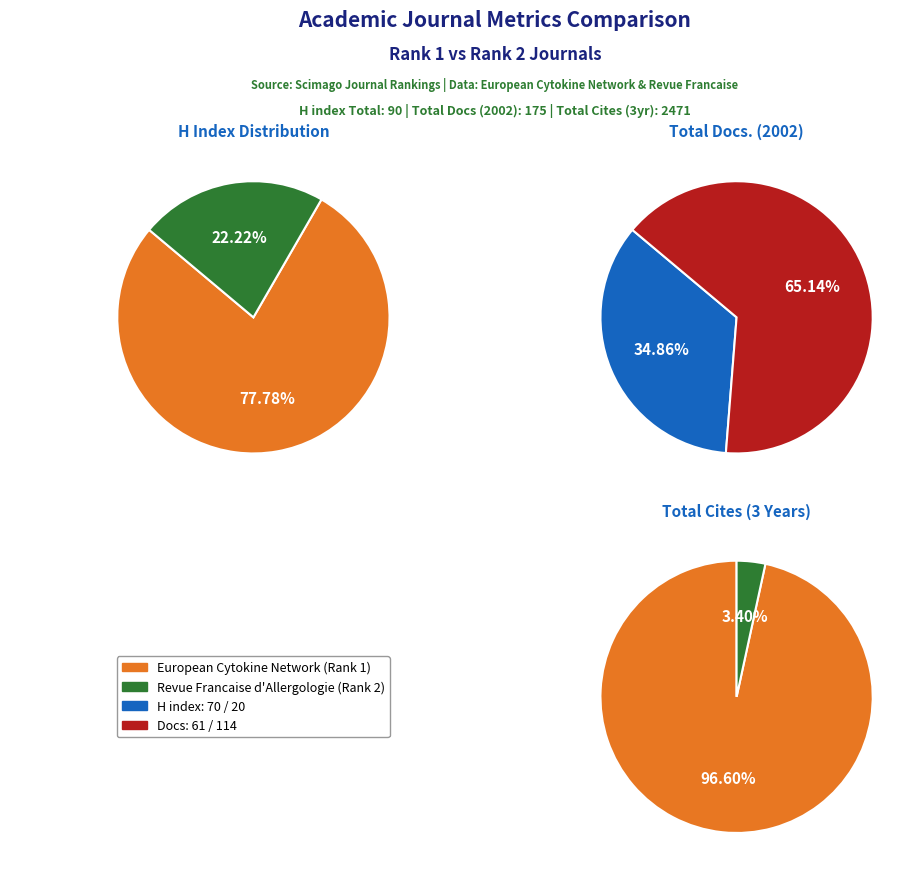

Combined, do European Cytokine Network and Revue Francaise d'Allergologie account for over 50%?

Yes